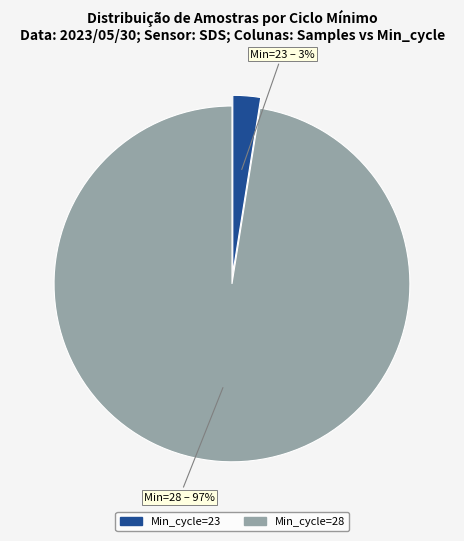

Is there any slice that represents more than half of the pie?

Yes